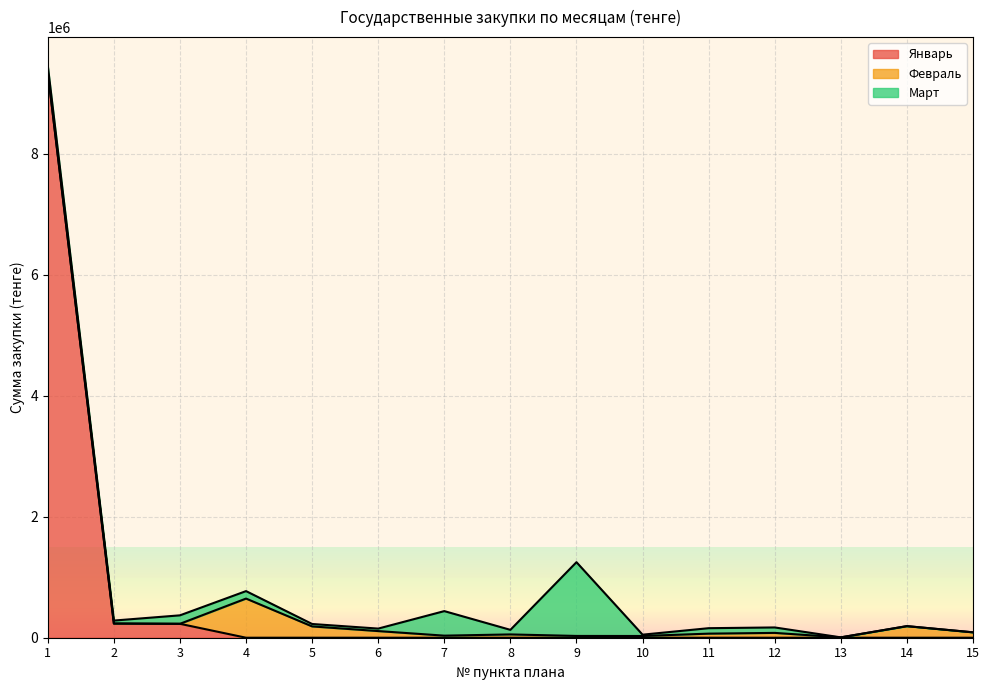

What is the spread (max minus min) of values at 5?

186900.0